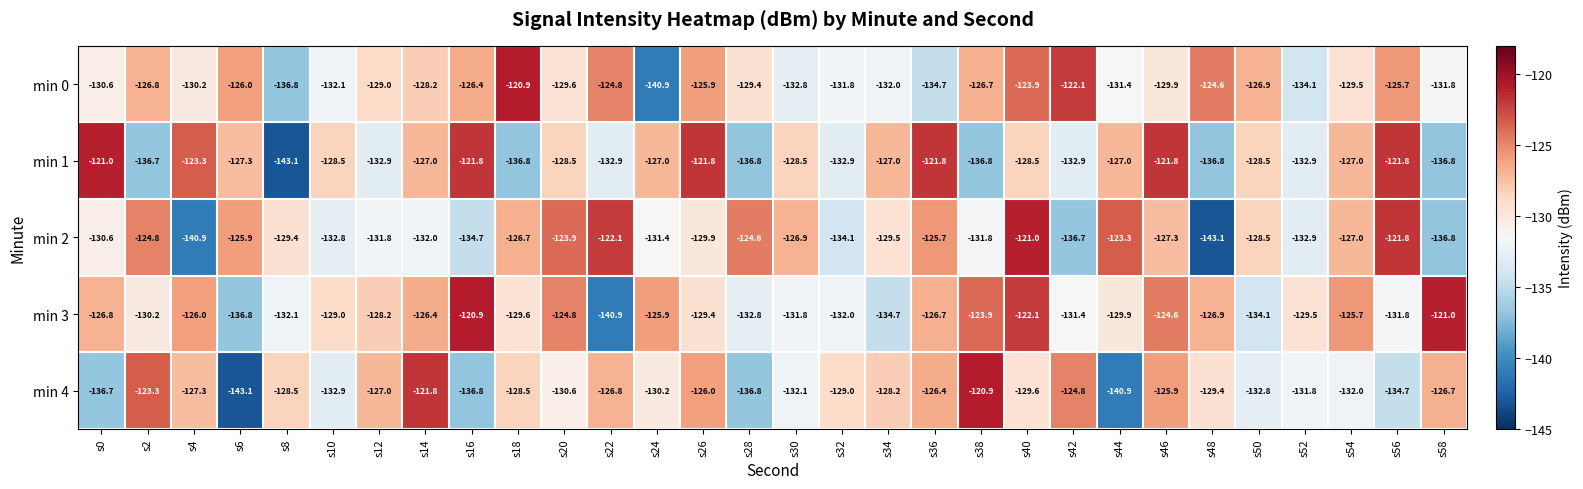

Where does the min 0 series first go above -129?

s2